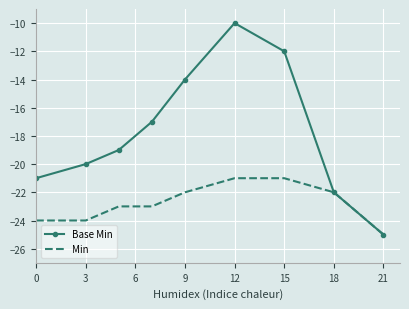

What is the minimum value shown in the chart?

-25